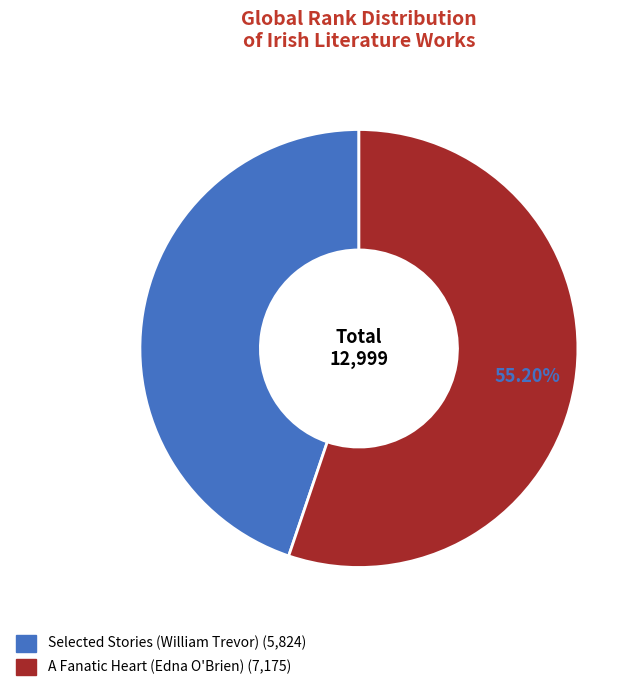

Which has a higher value, Selected Stories (William Trevor) or A Fanatic Heart (Edna O'Brien)?

A Fanatic Heart (Edna O'Brien)